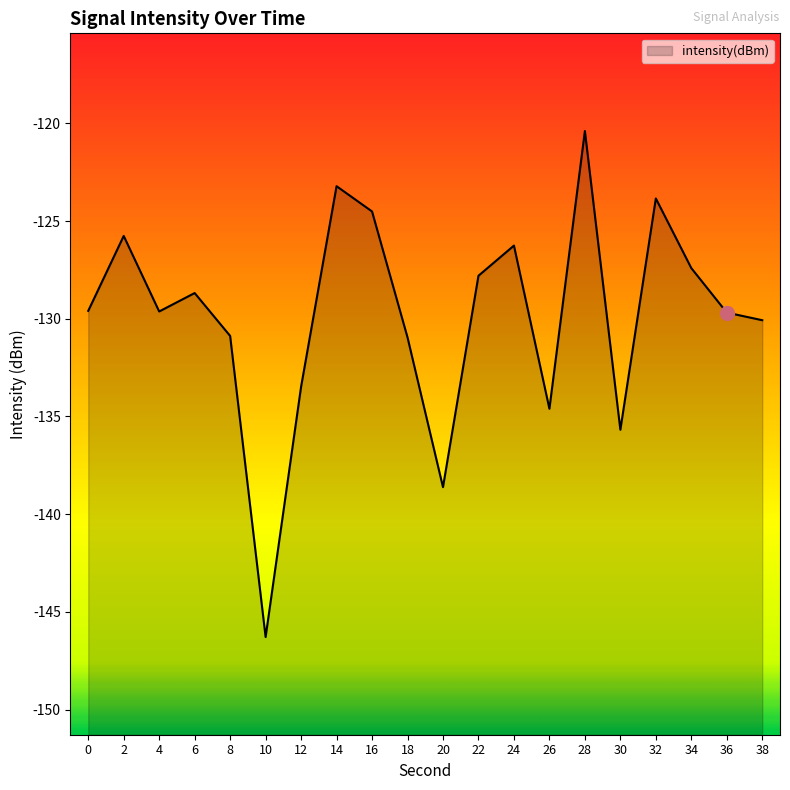

Reading left to right, what are all the values shown in this chart?

0=-129.6	2=-125.8	4=-129.6	6=-128.7	8=-130.9	10=-146.3	12=-133.5	14=-123.2	16=-124.5	18=-131.0	20=-138.6	22=-127.8	24=-126.3	26=-134.6	28=-120.4	30=-135.7	32=-123.8	34=-127.4	36=-129.7	38=-130.1